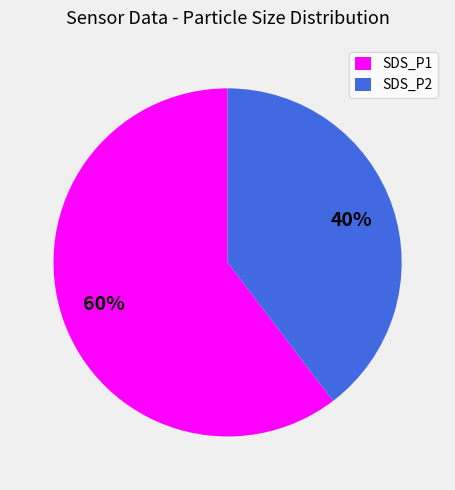

Which slice represents more than half of the pie?

SDS_P1